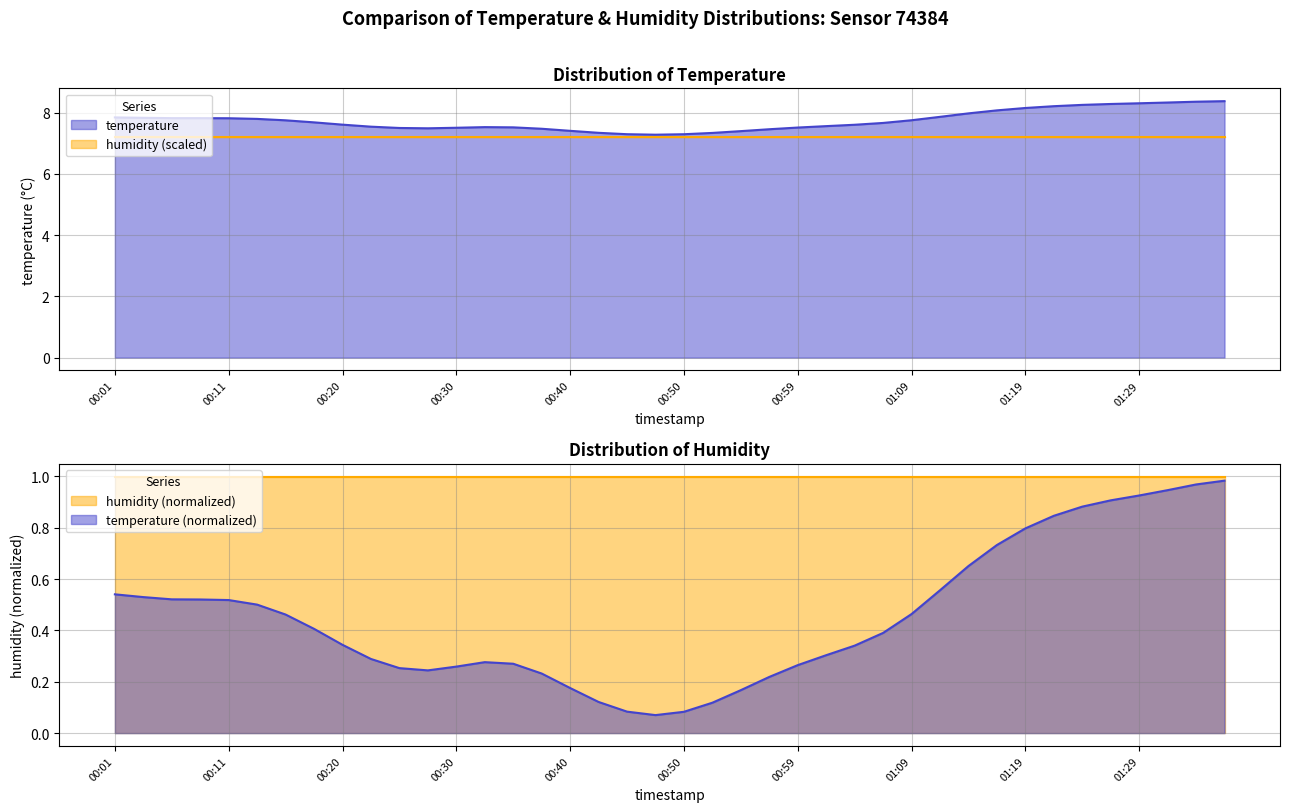

True or false: the data has more than 0 interior local peaks.

True